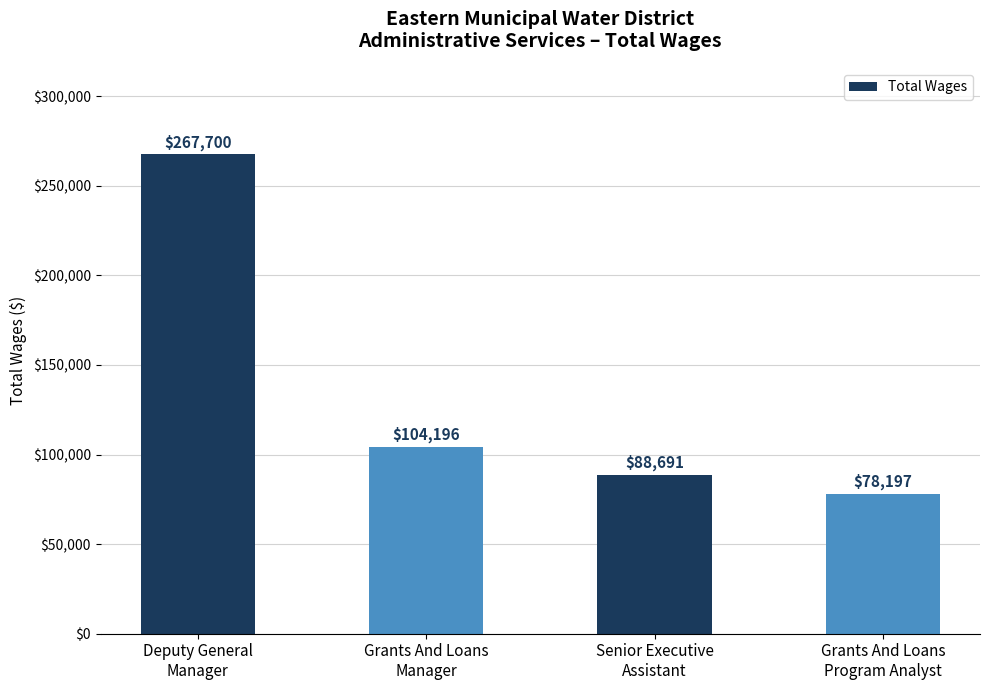

List the labels in order of value, smallest first.

Grants And Loans
Program Analyst, Senior Executive
Assistant, Grants And Loans
Manager, Deputy General
Manager